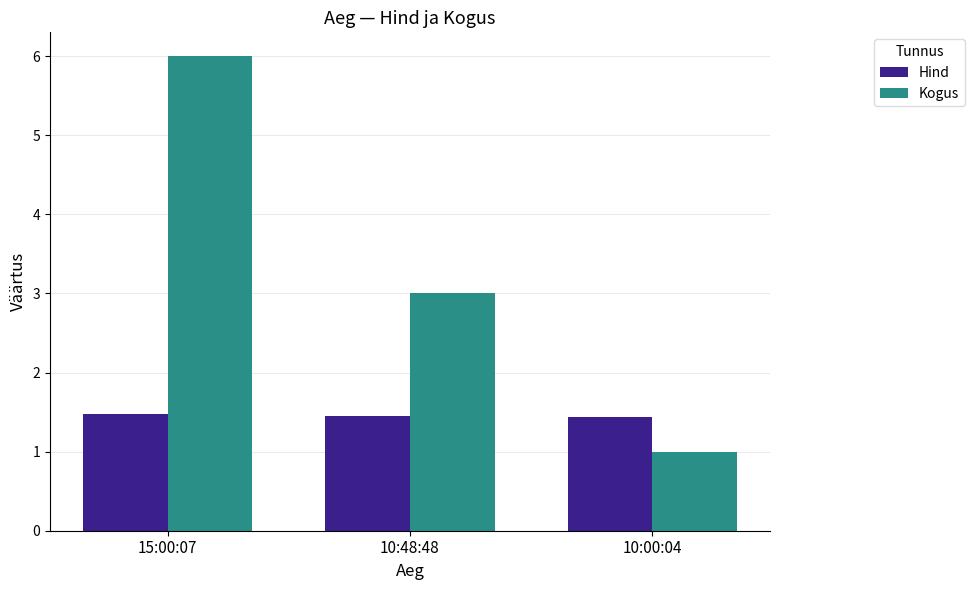

What is the average value of the Kogus series?

3.3